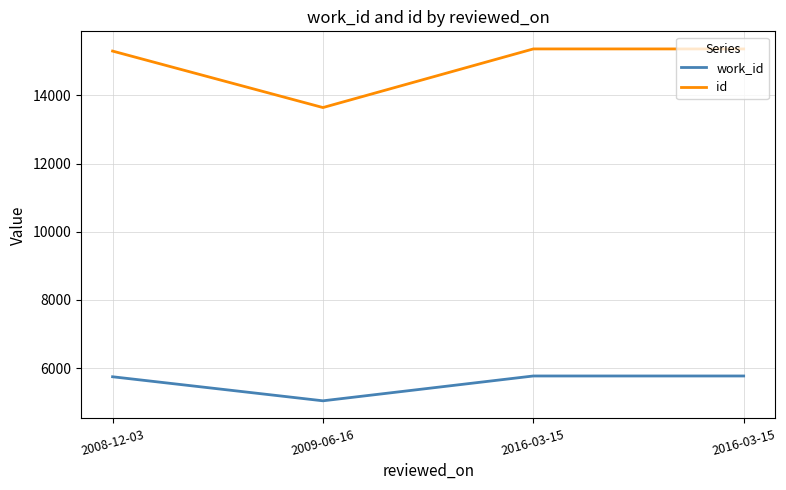

How many interior local valleys does the work_id series have?

1